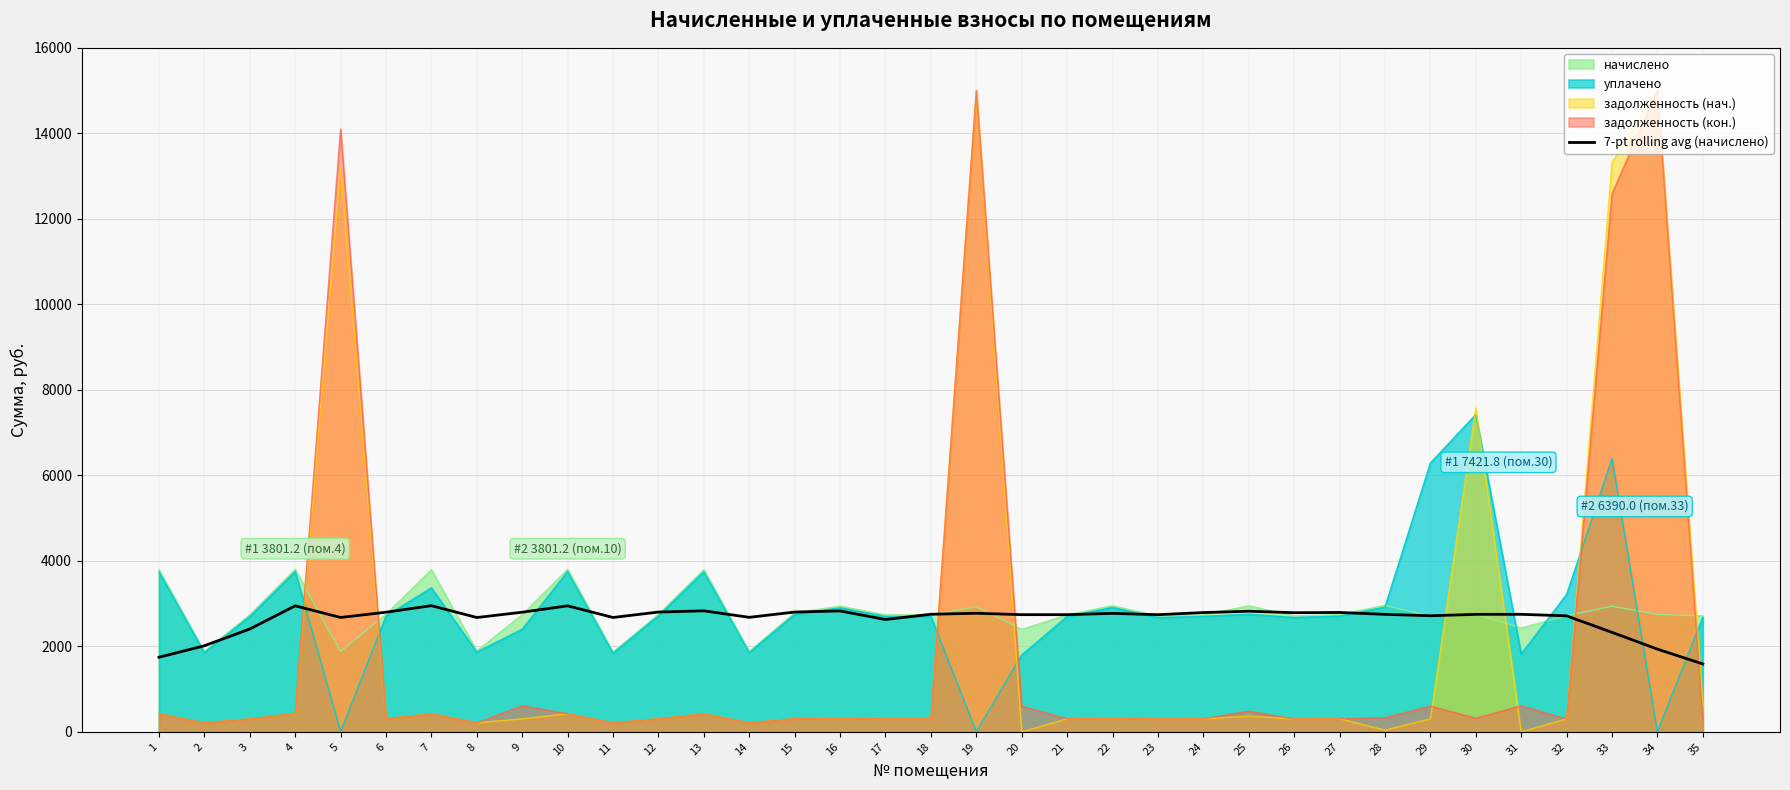

True or false: the data shows 2012.7 at 2.

True